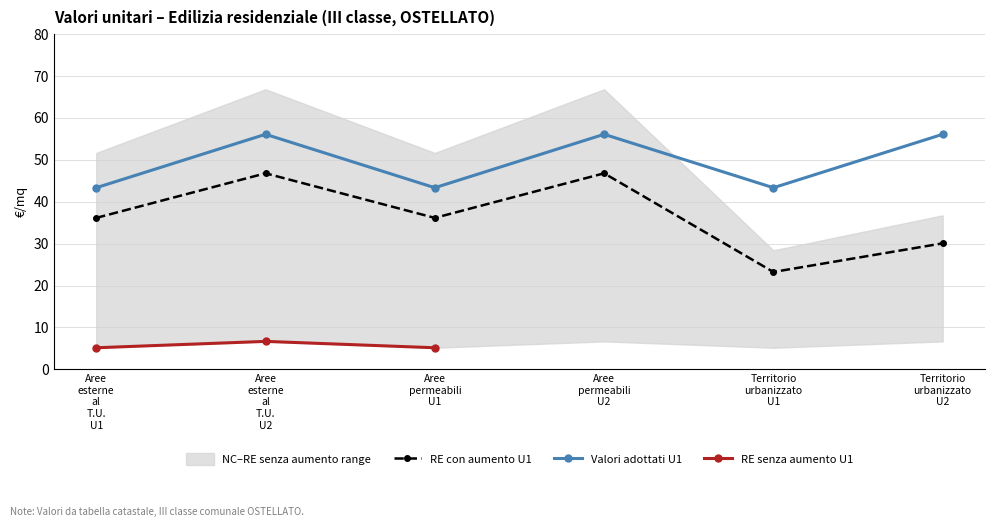

True or false: NC U1 has a value of 49.2 at Territorio urbanizzato U2.

False